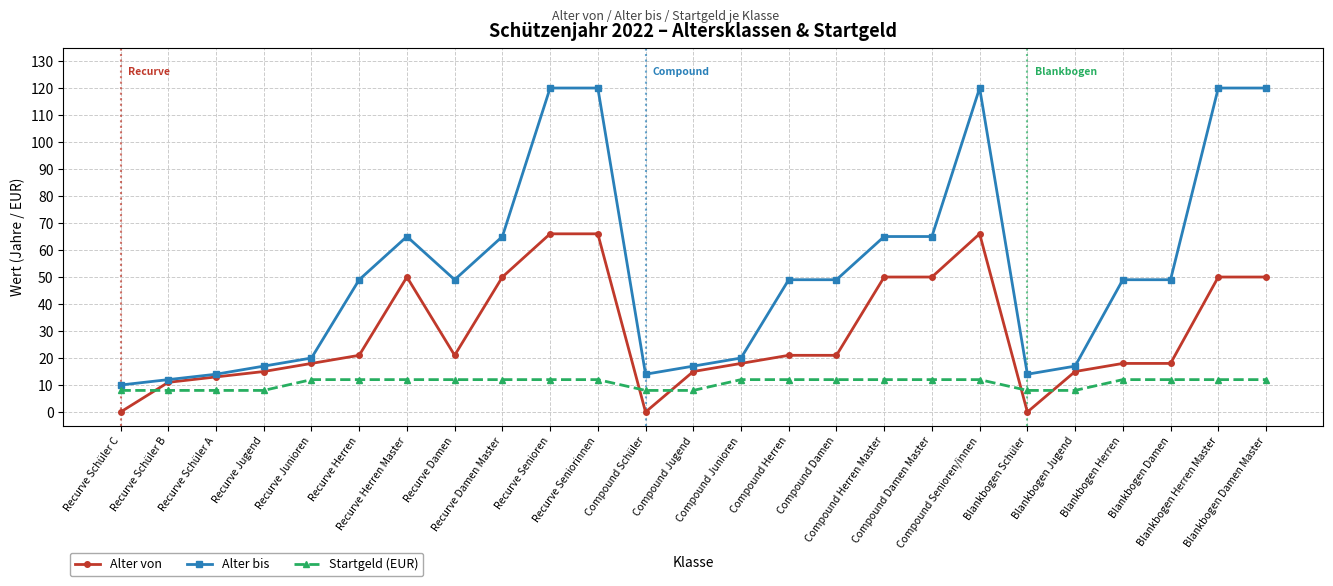

What is the label of the 18th point from the left?

Compound Damen Master